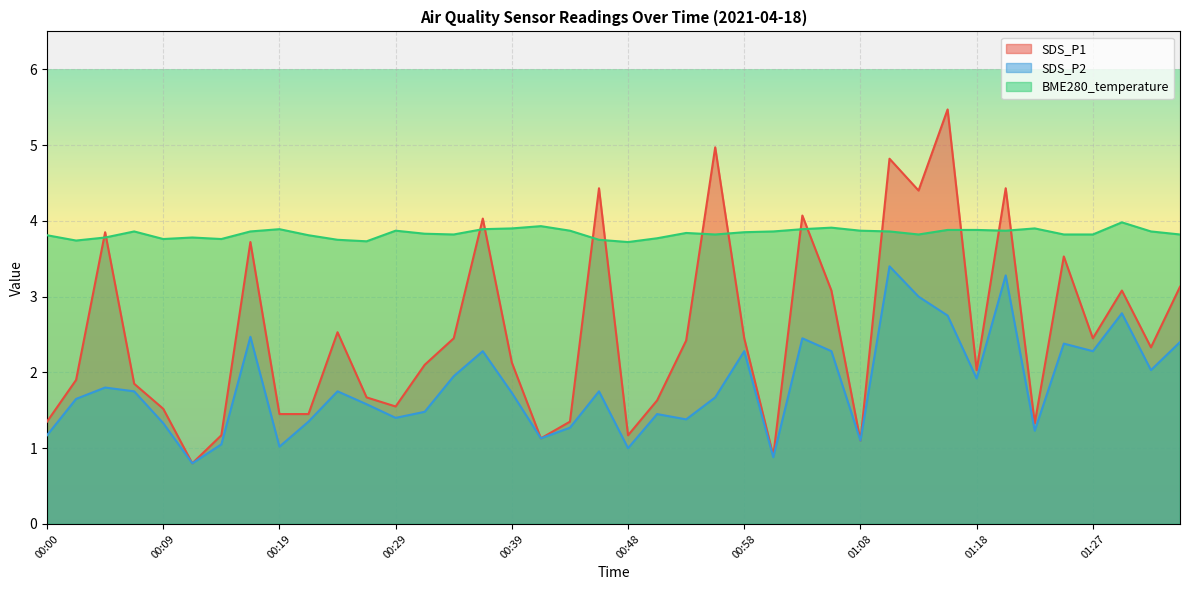

The SDS_P1 series shows 6.6 at 01:20. True or false?

False